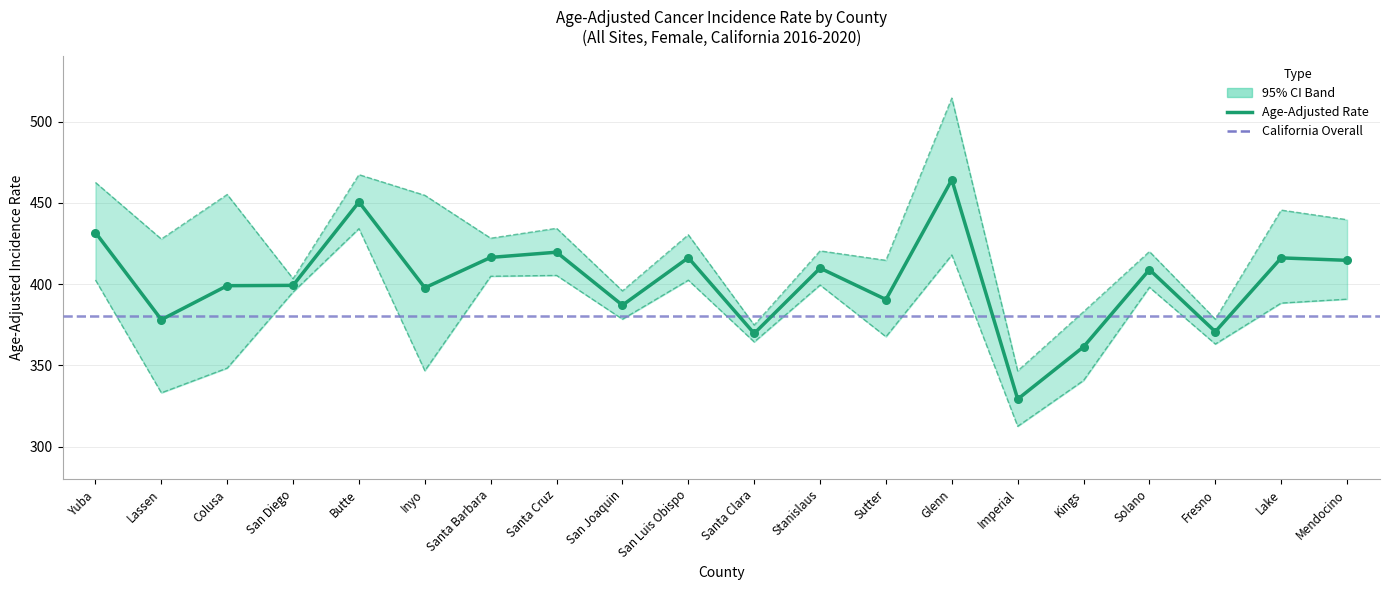

Which series has the largest Y range (max minus min)?

Upper CI